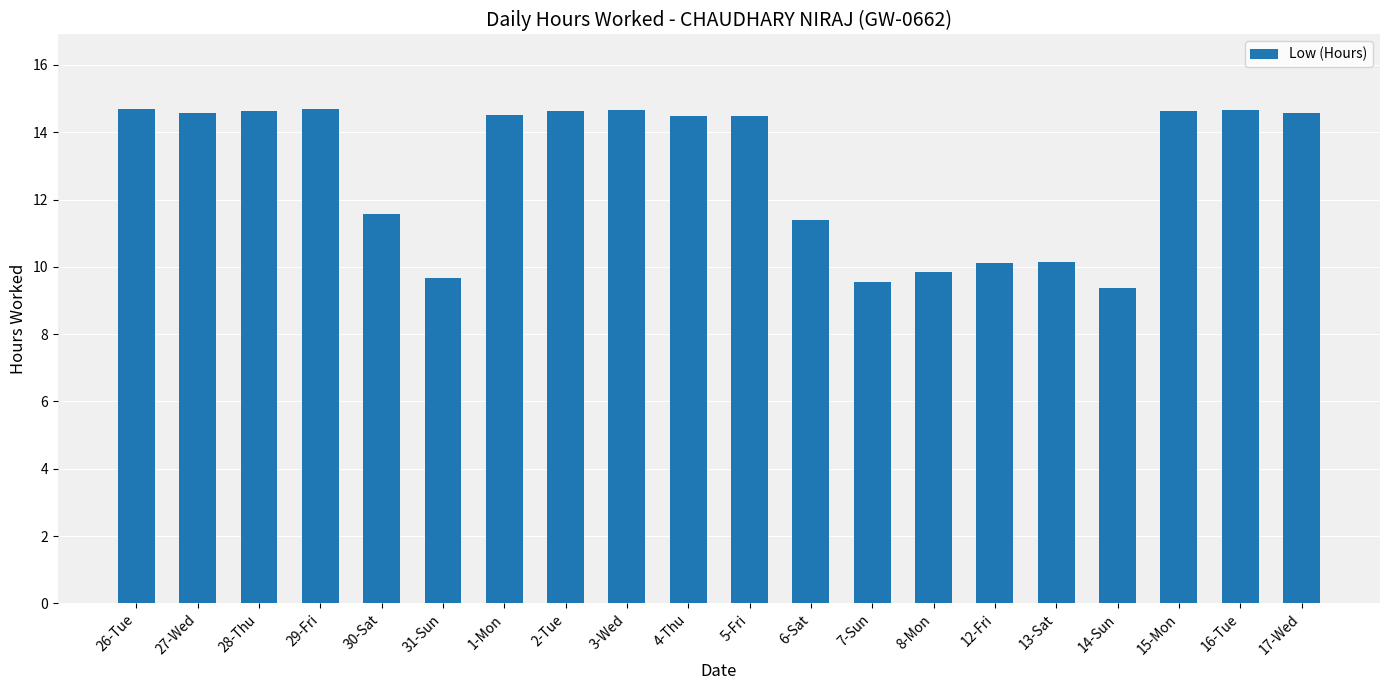

What is the average value?

12.8